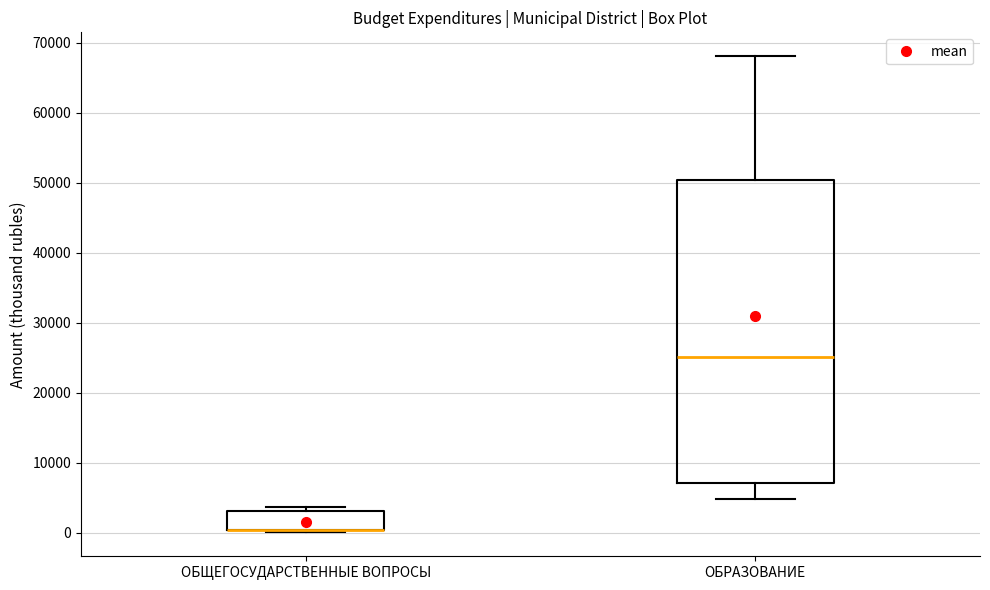

Which box is the tallest, from its lower edge to its upper edge?

ОБРАЗОВАНИЕ